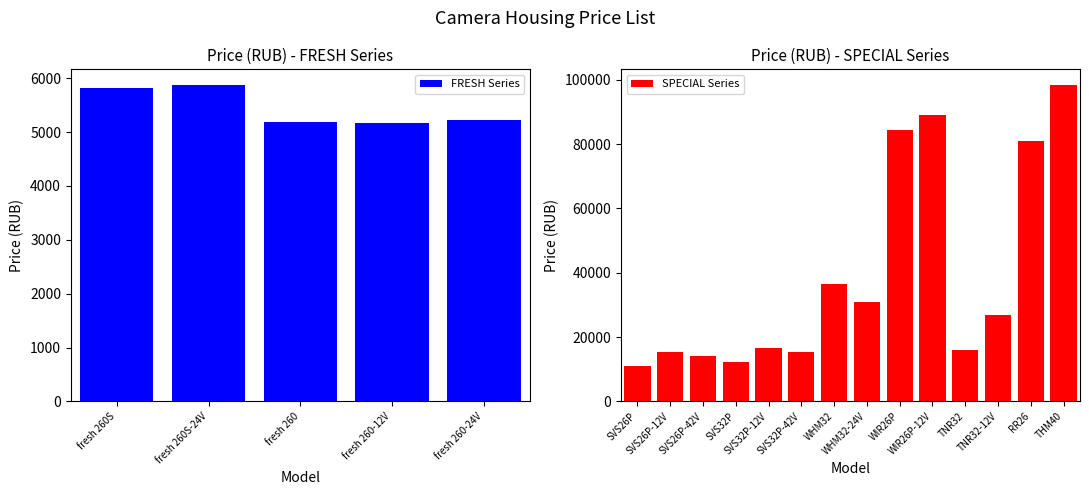

What is the change in value from fresh 260S-24V to WIR26P?

+78651.9